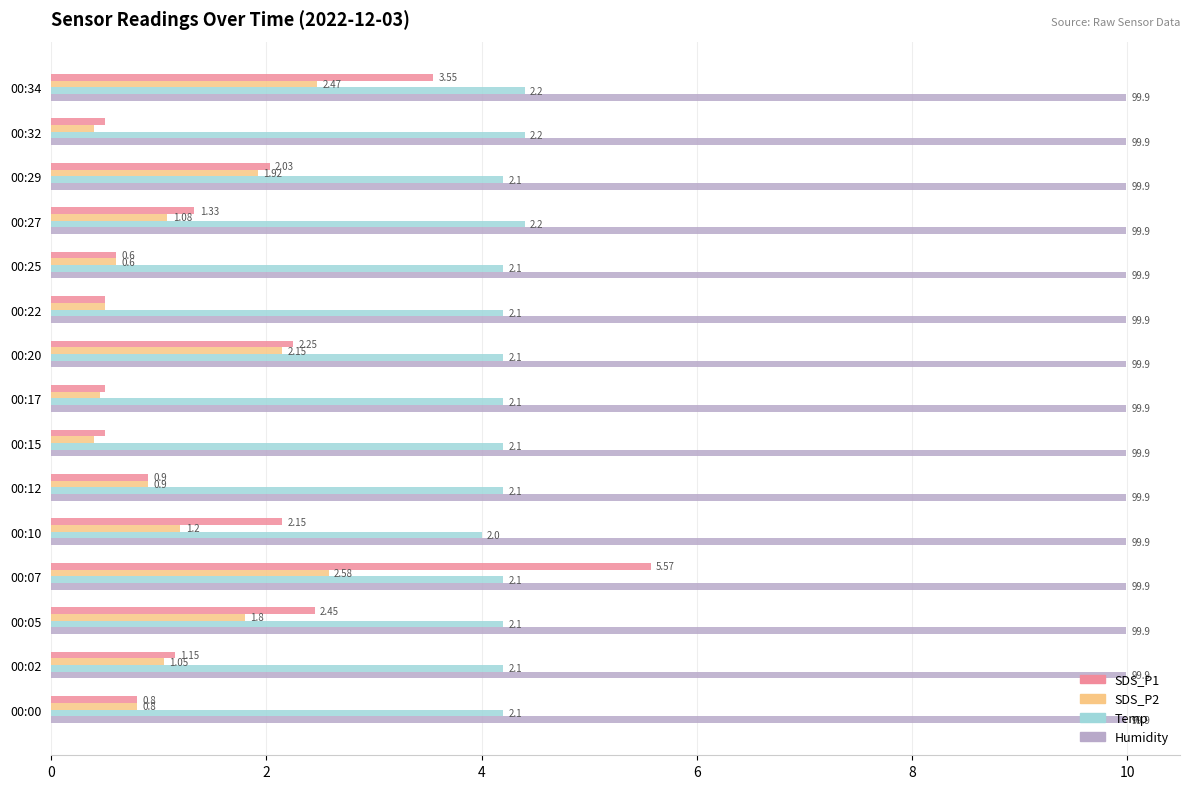

Rank the series at 00:10 from highest to lowest value.

Humidity, Temp, SDS_P1, SDS_P2